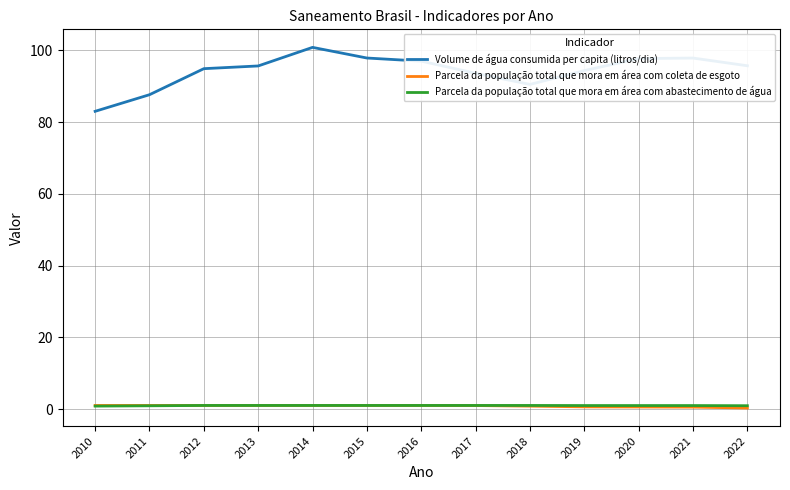

At which category is the sum across all series the highest?

2014